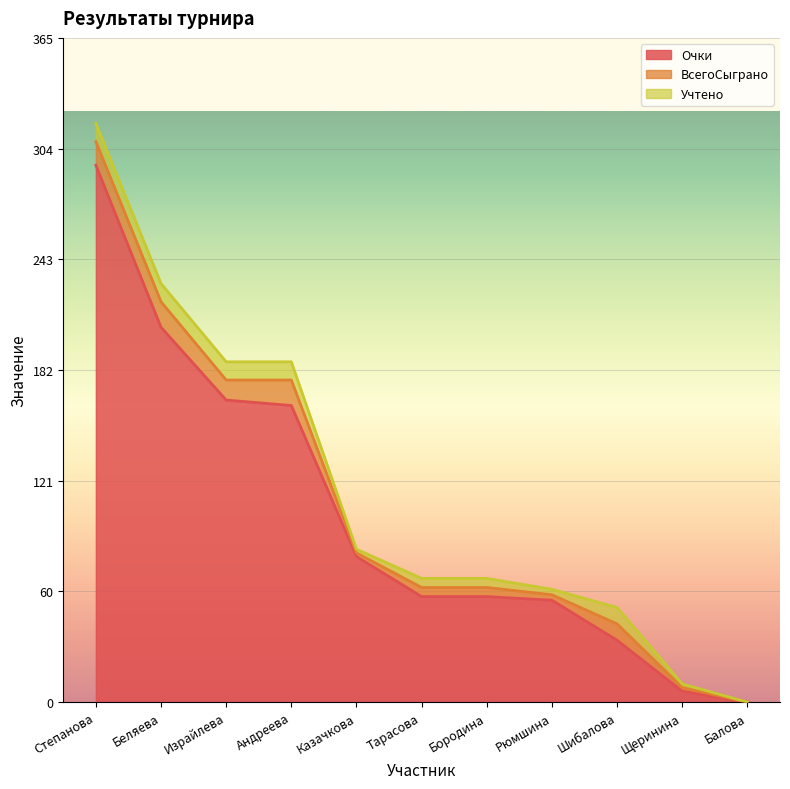

Rank the series at Казачкова from highest to lowest value.

Очки, ВсегоСыграно, Учтено